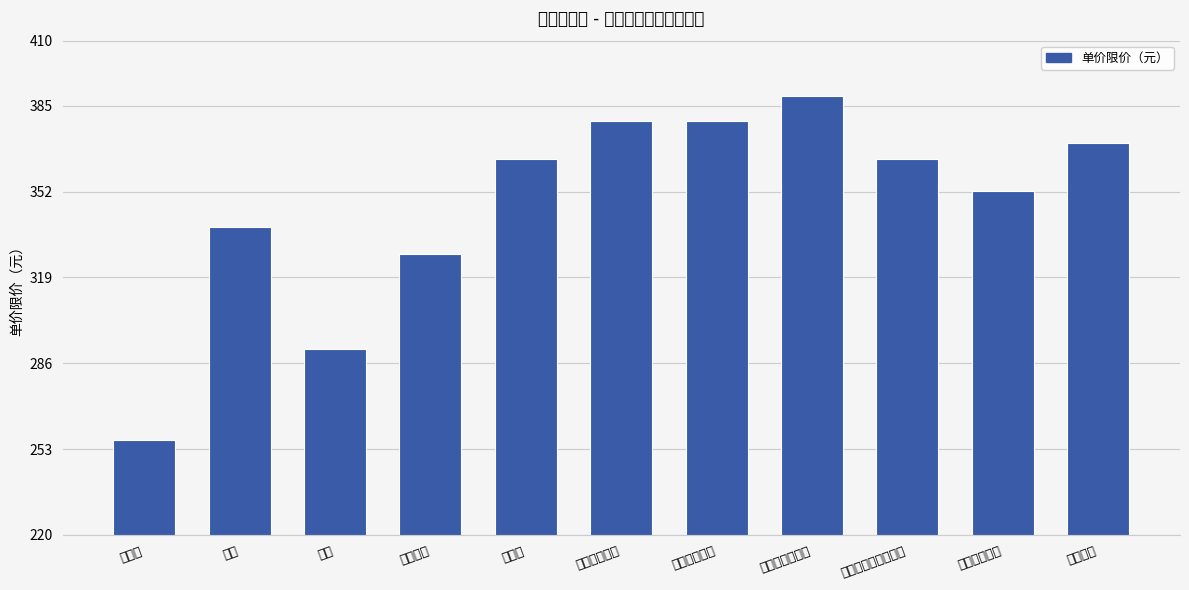

List the labels in order of value, smallest first.

普通工, 电工, 混凝土工, 焊工, 抹灰、镶贴工, 钢筋工, 架子工（脚手架工）, 装饰木工, 应急抢险人员, 抢修排险人员, 木工（模板工）